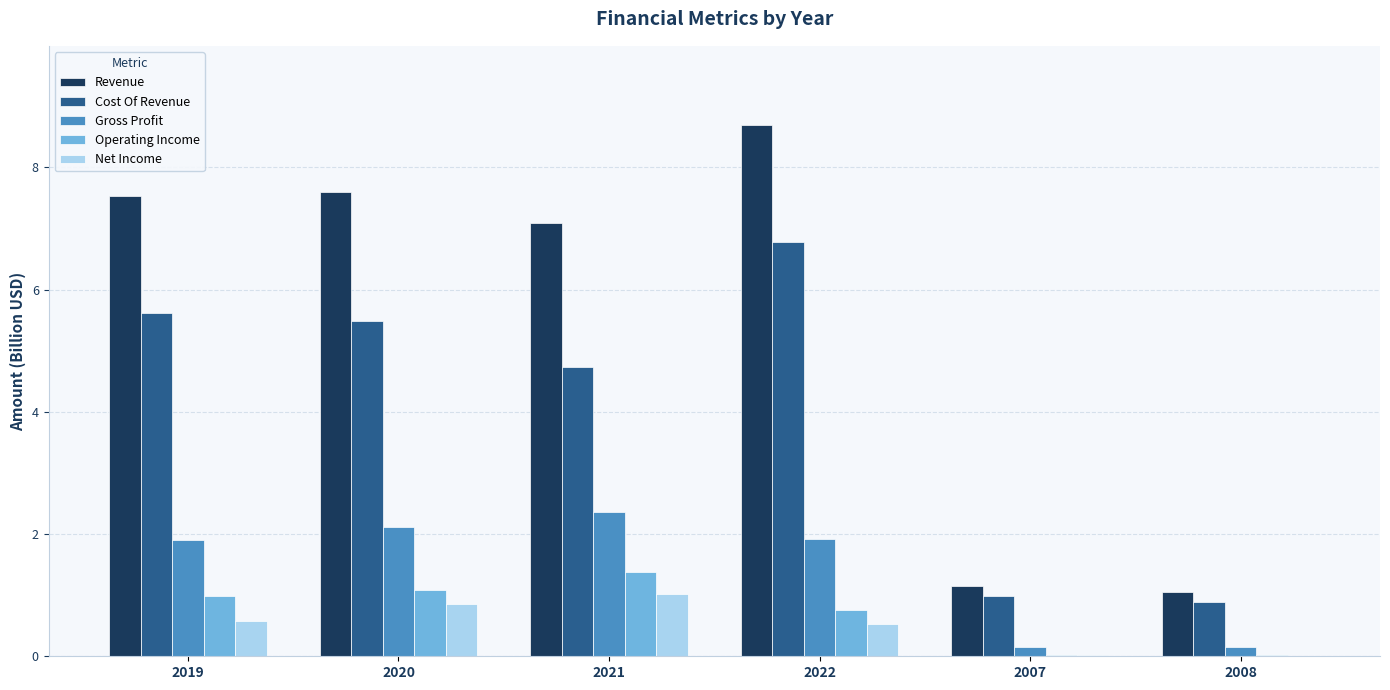

What is the highest value of the Gross Profit series?

2.4